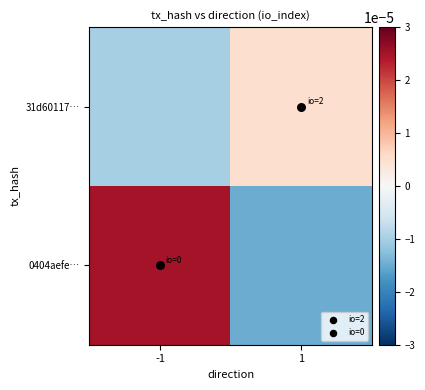

List the series in order of their peak value, highest first.

0404aefe…, 31d60117…